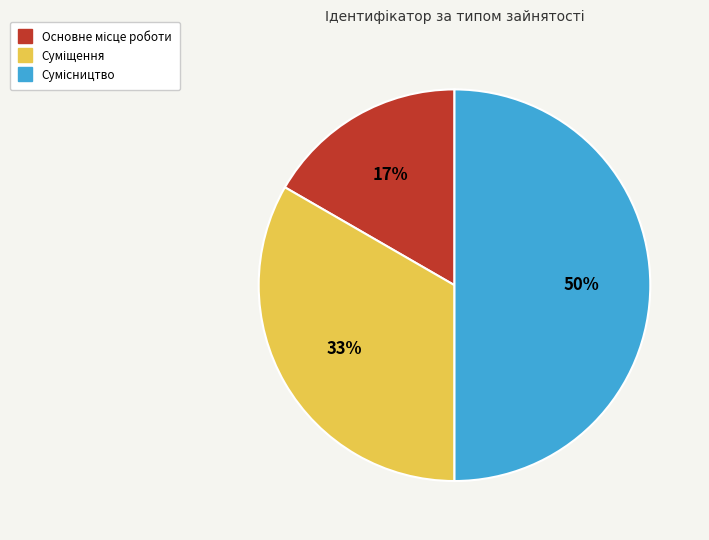

Count the number of slices in the pie.

3